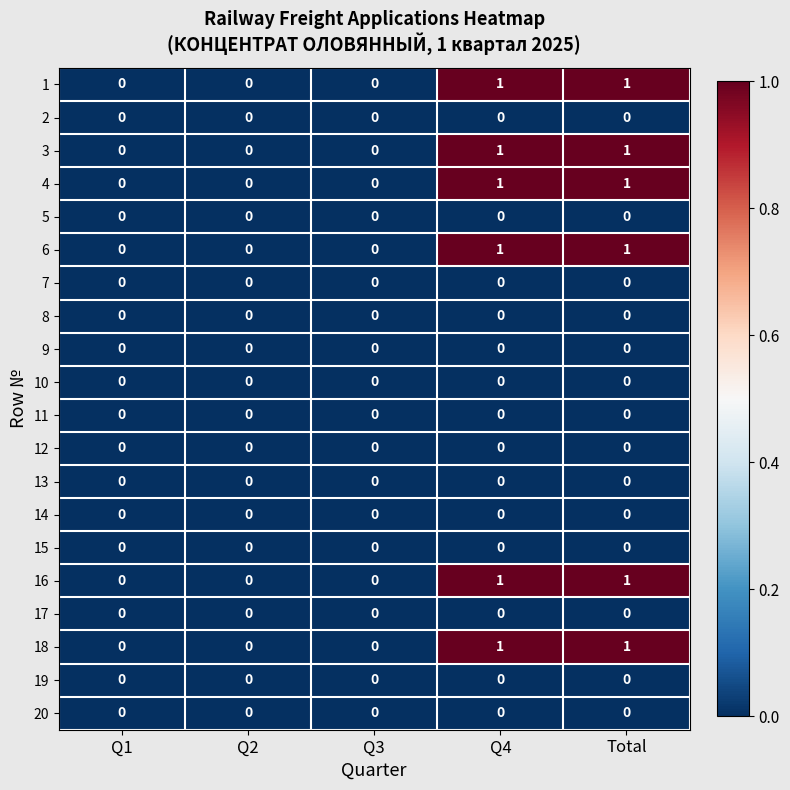

What is the total value across all series at Q4?

6